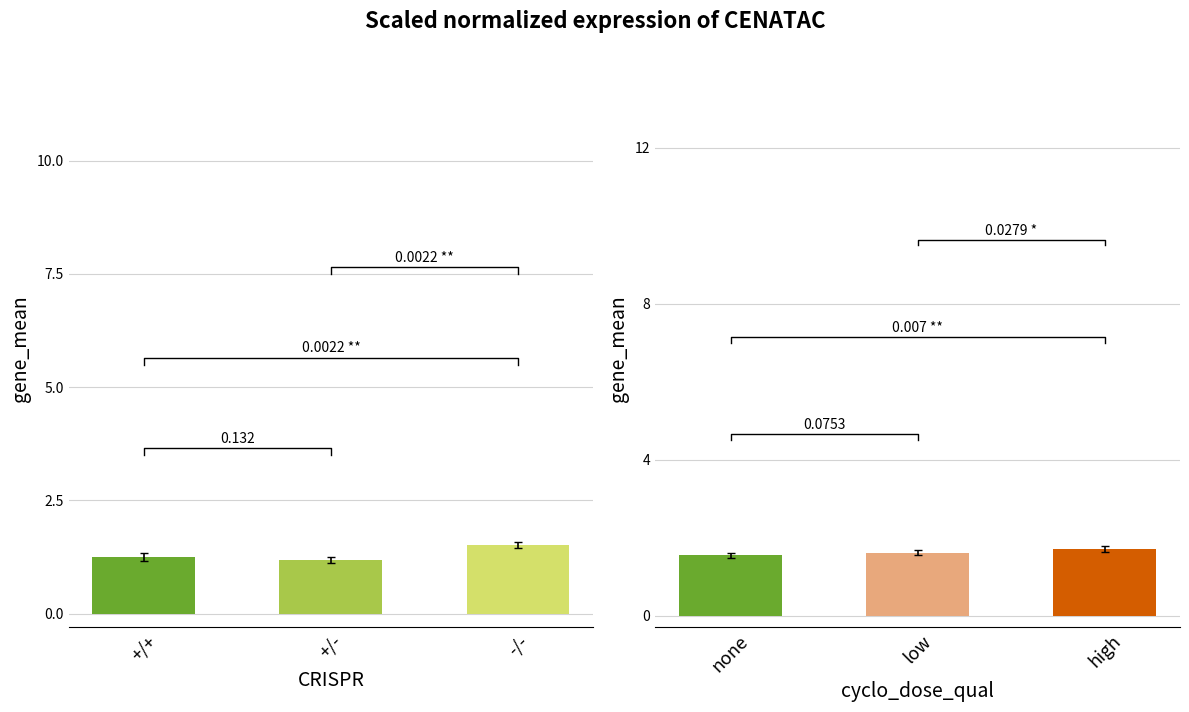

What is the label of the 1st bar from the right?

-/-